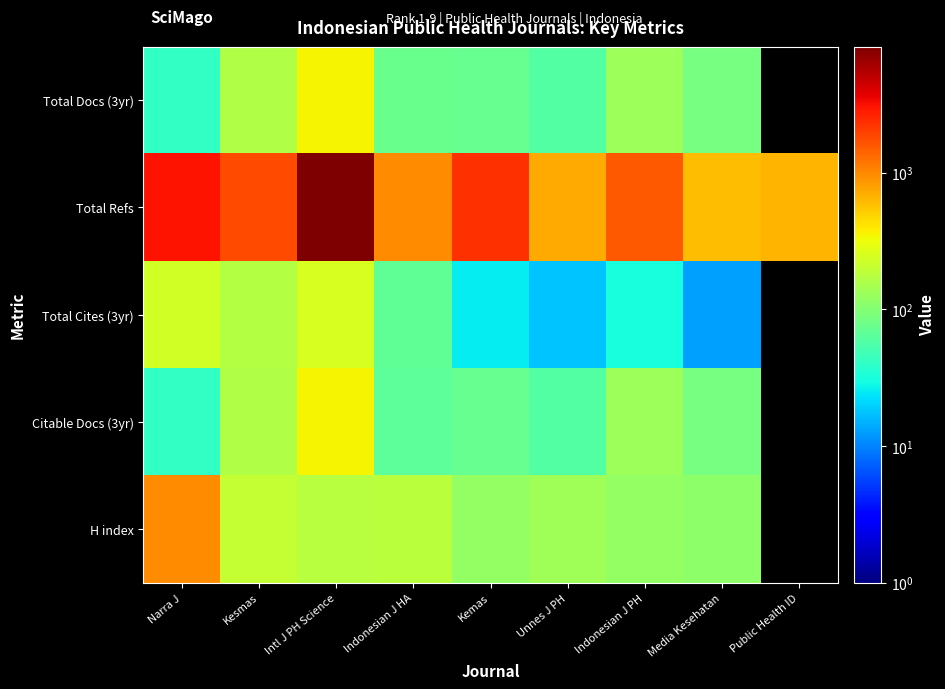

Which series has the largest range (max minus min)?

Total Refs